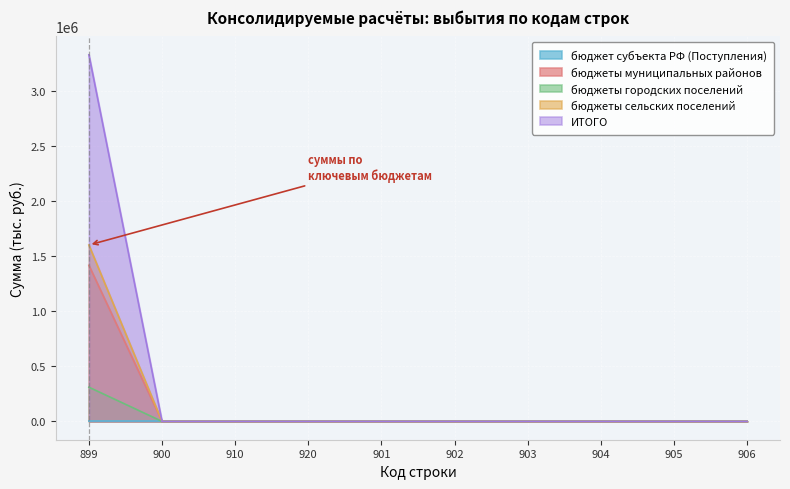

Is the value of ИТОГО at 905 greater than the value of бюджеты сельских поселений at 899?

No